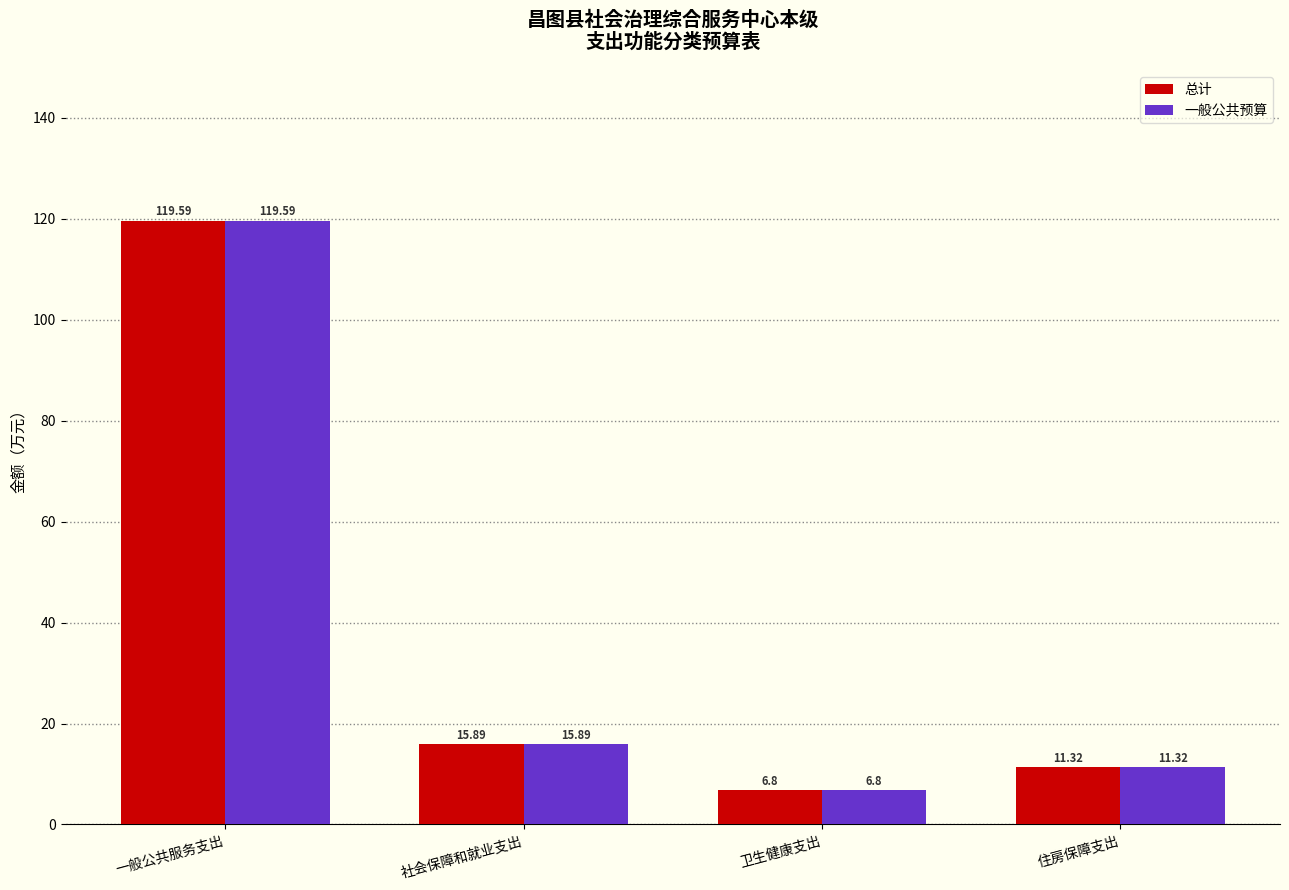

What are all the series names shown in the legend?

总计, 一般公共预算